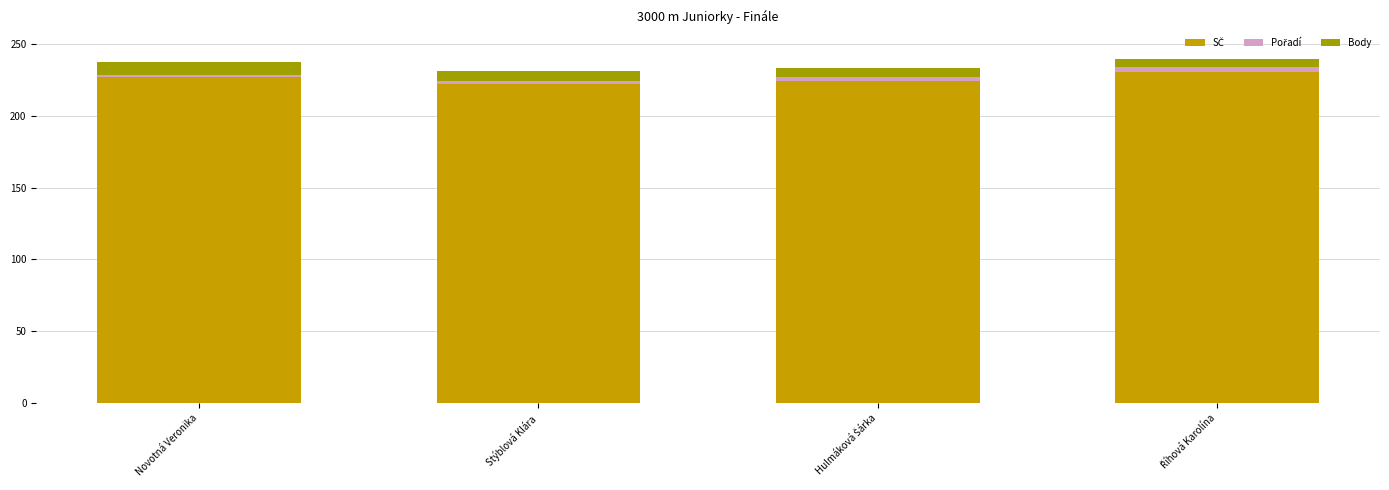

What is the sum of all Pořadí values?

10